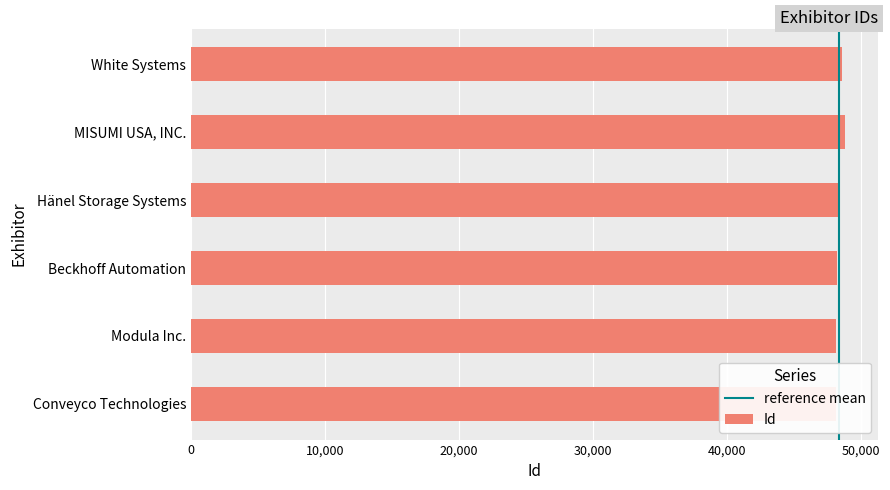

What is the smallest value displayed?

48117